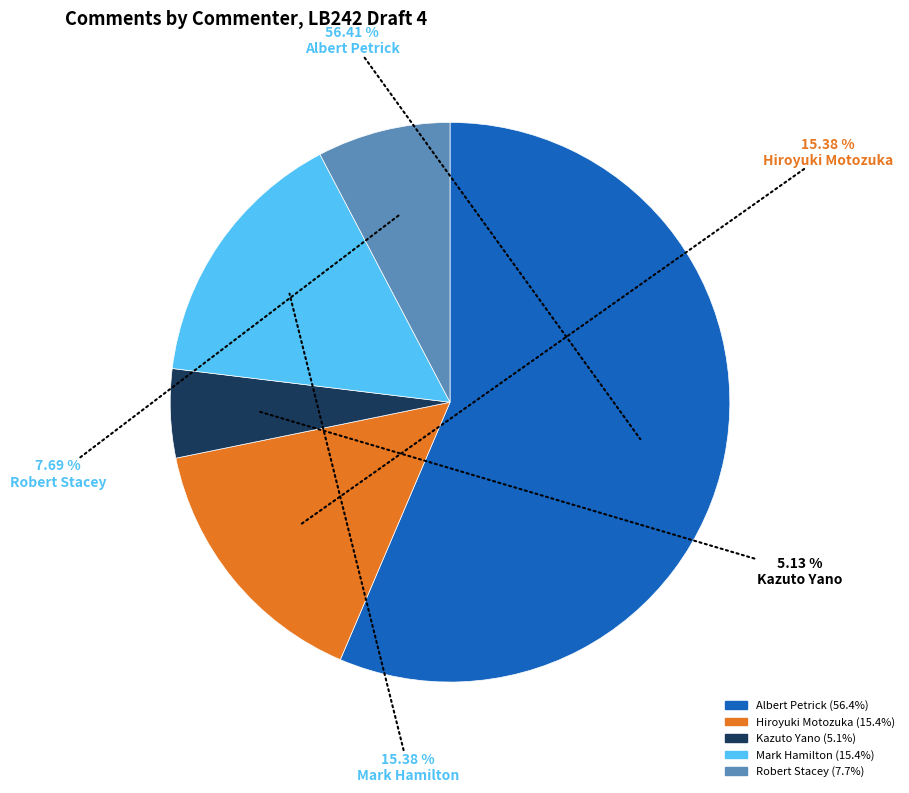

To the nearest percent, what portion does Albert Petrick represent?

56%